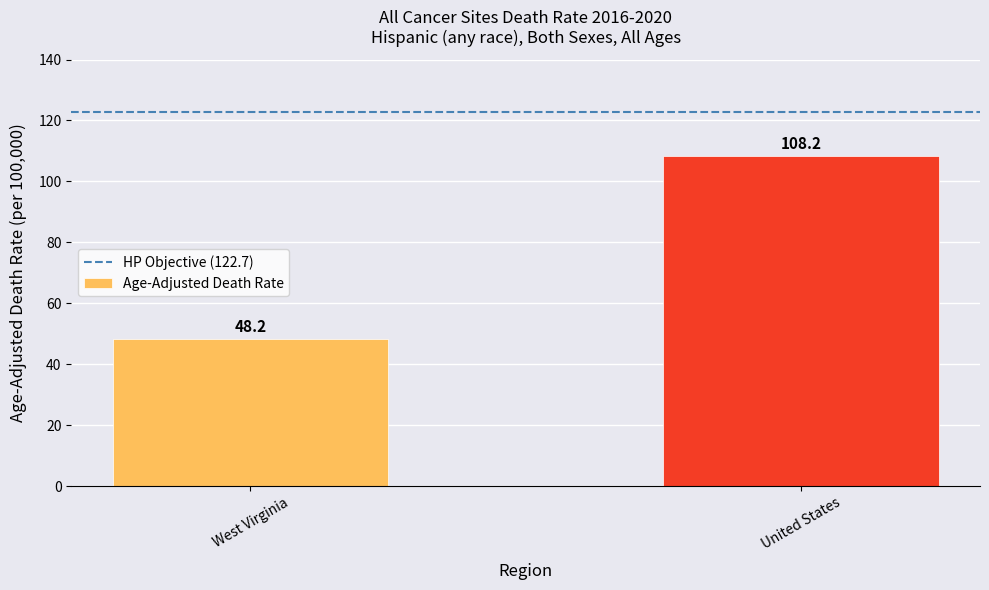

What value does the data have at United States?

108.2